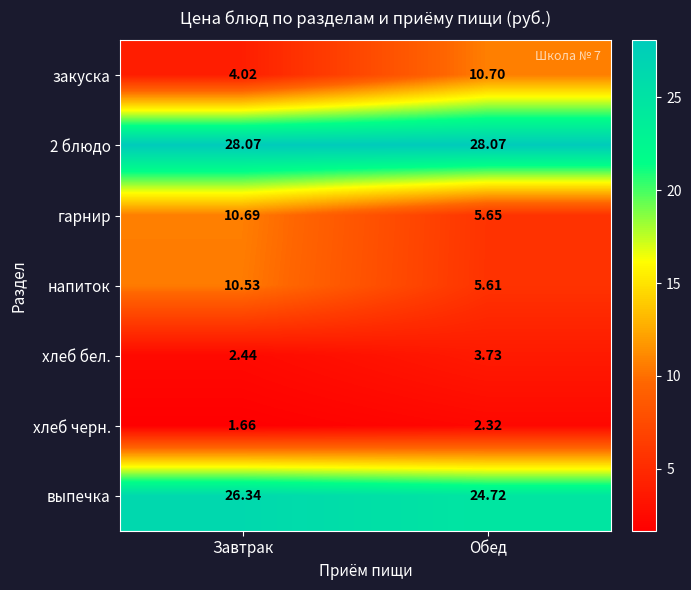

At which category does the chart reach its minimum across all series?

Завтрак